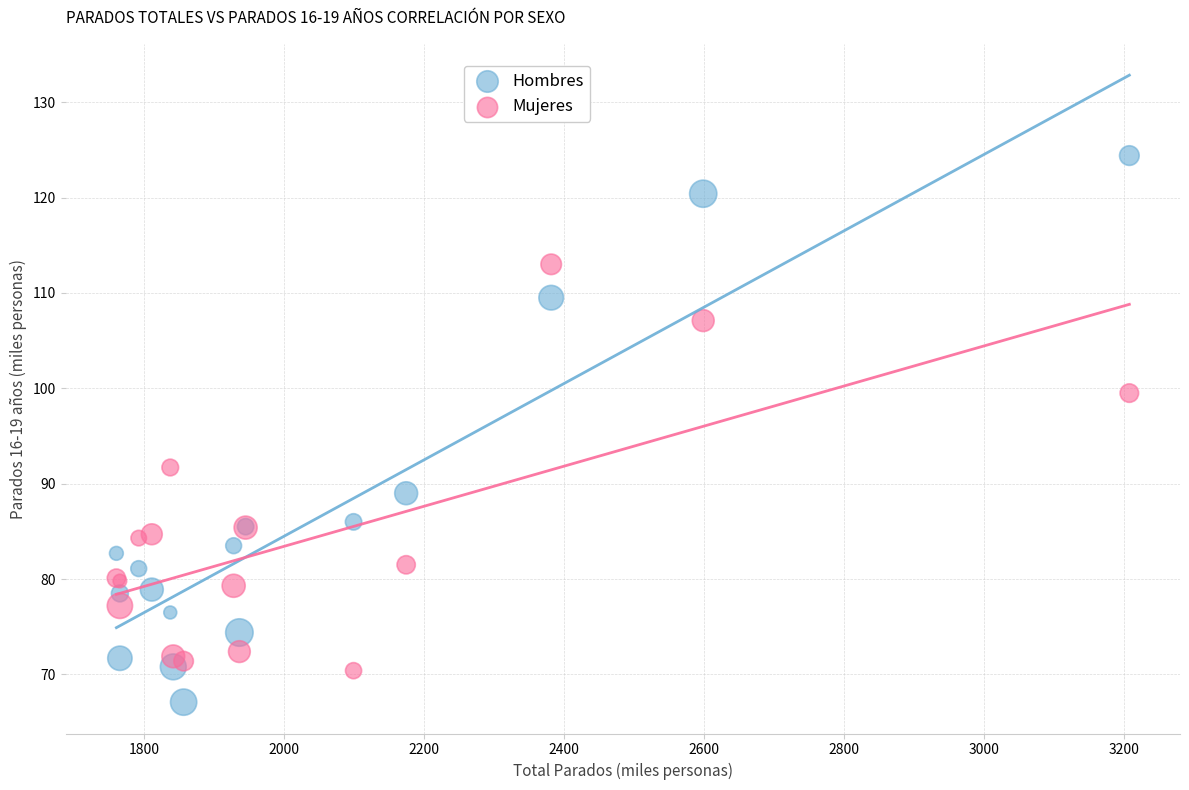

Across all series, what Y value is closest to 95?

91.7